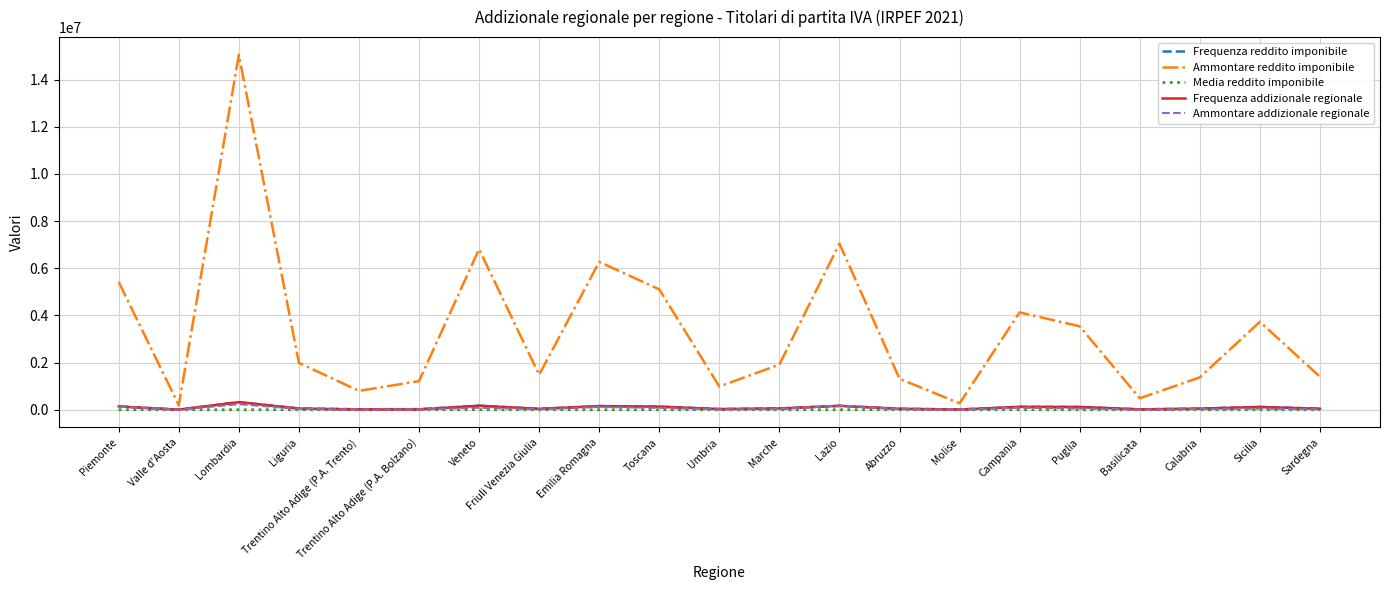

Which series has the widest spread of values?

Ammontare reddito imponibile